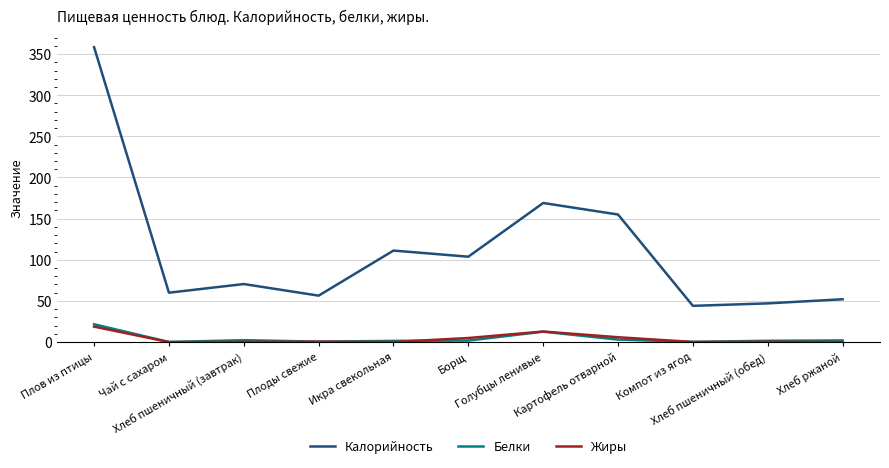

What are all the series names shown in the legend?

Калорийность, Белки, Жиры